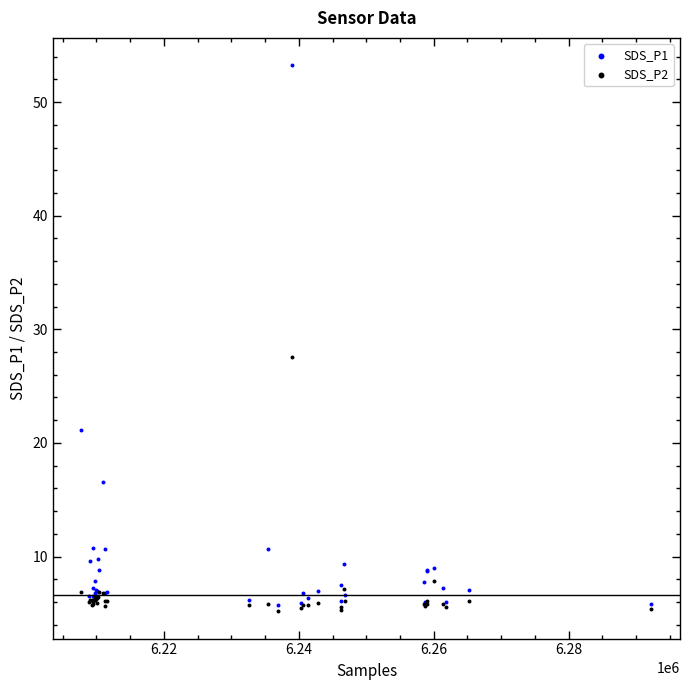

Which series reaches the minimum Y coordinate?

SDS_P2